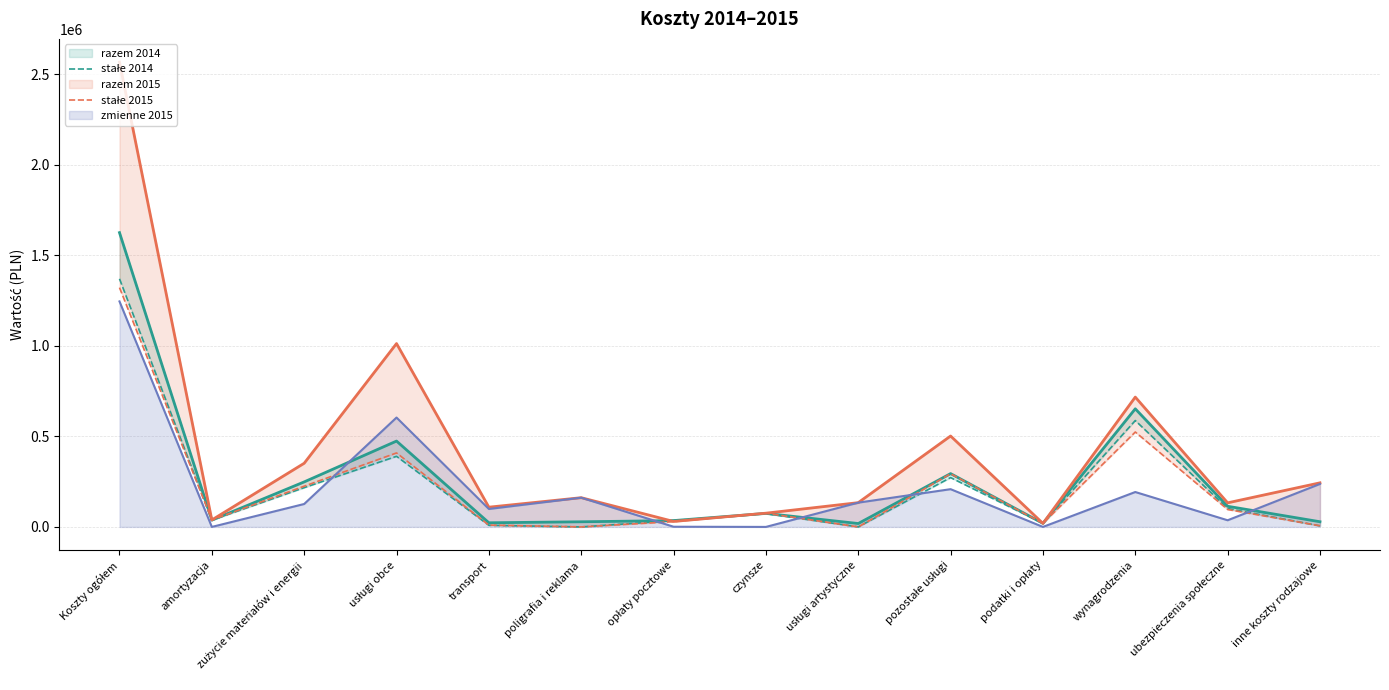

The stałe 2015 series shows 8192.5 at inne koszty rodzajowe. True or false?

False